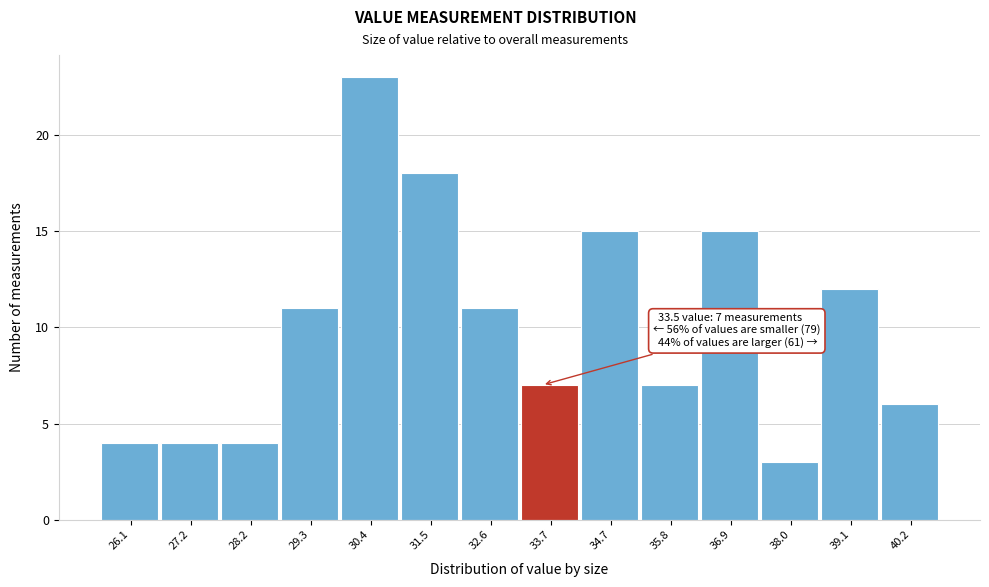

Which range on the x-axis has the tallest bar?

29.8 to 31.0